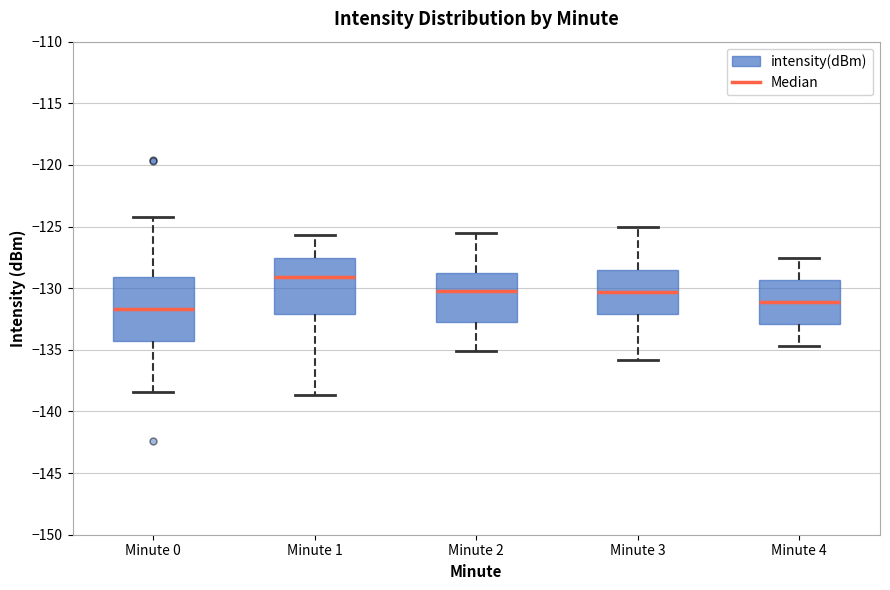

Where does the median line of the box for Minute 3 sit on the y-axis? The values are not printed on the chart, so give them approximately, as read against the axis.

-130.5